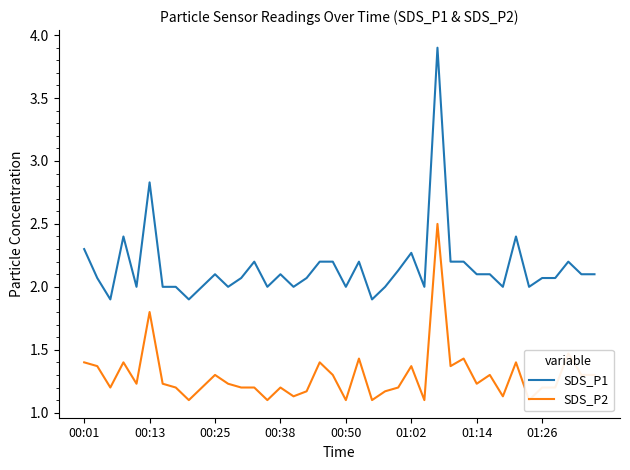

What is the lowest value of the SDS_P1 series?

1.9